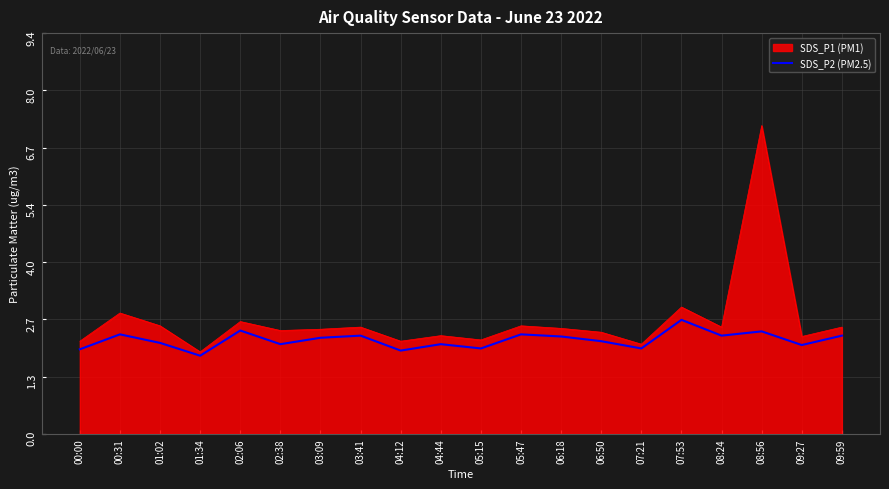

How many lines are shown in the chart?

2